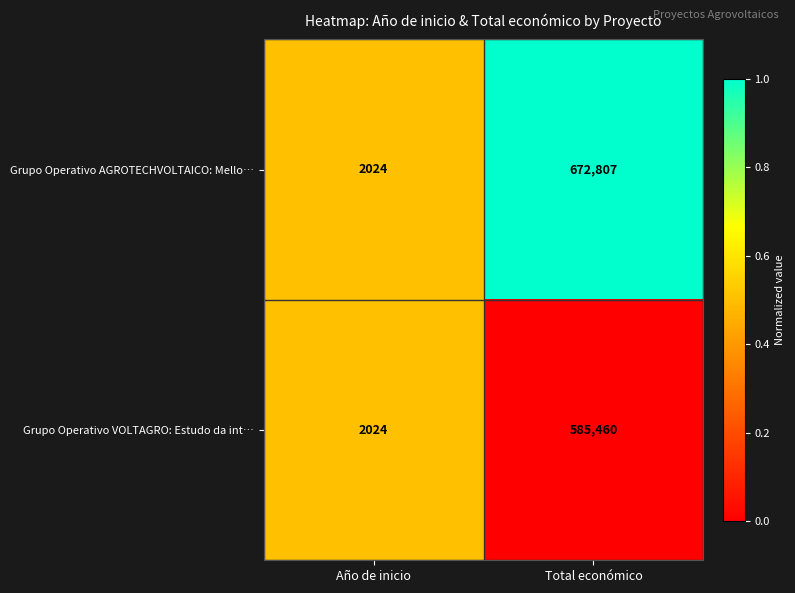

The Grupo Operativo VOLTAGRO: Estudo da int… series shows 2024 at Año de inicio. True or false?

True